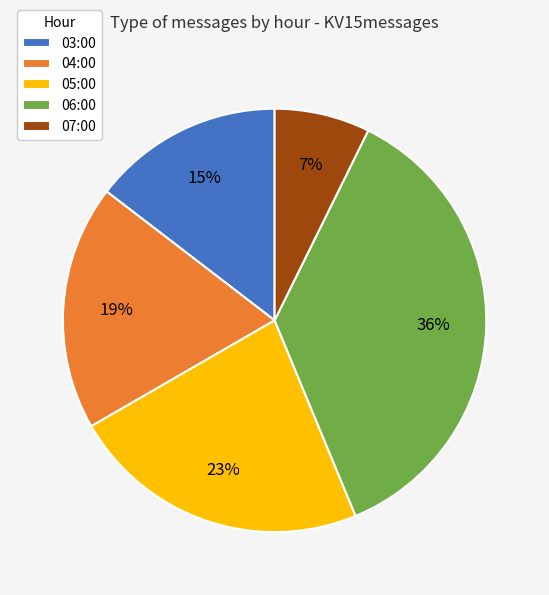

True or false: 06:00 accounts for 36% of the total.

True